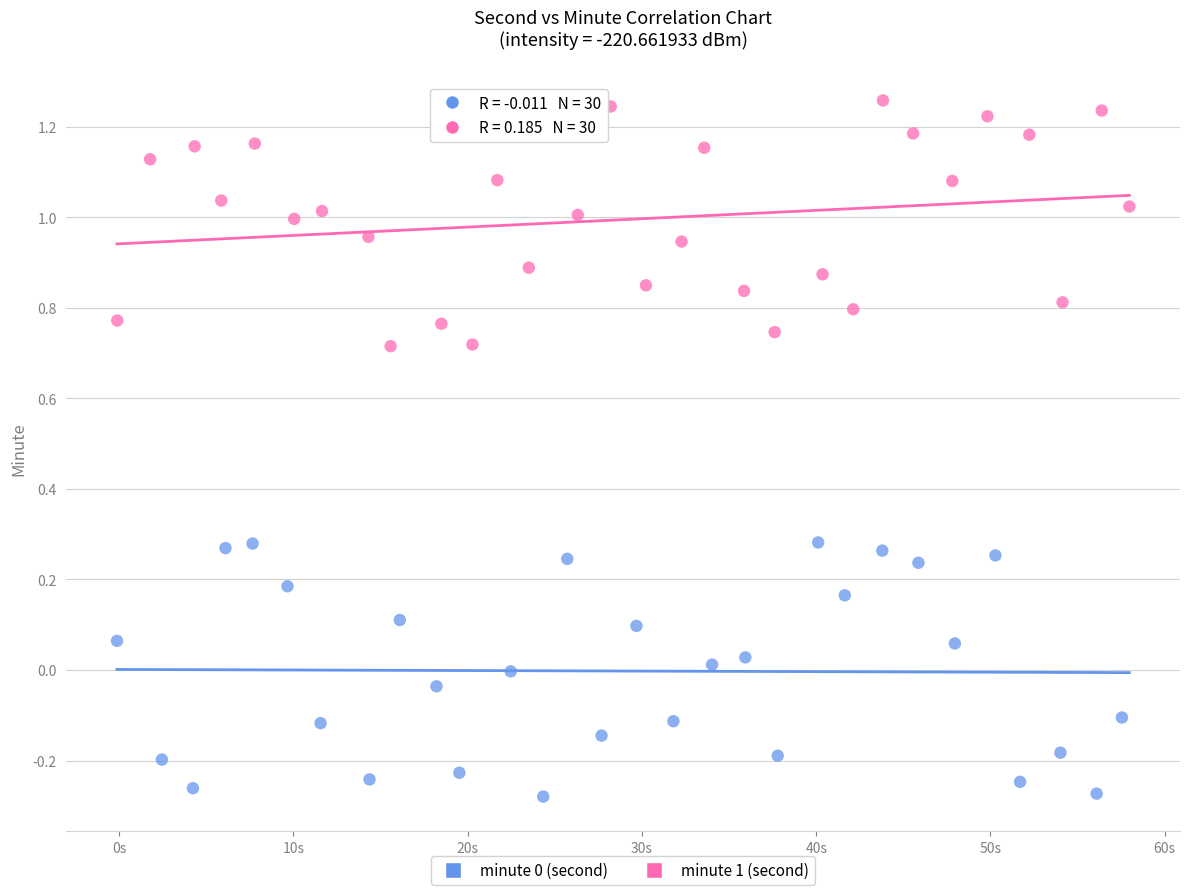

Which series reaches the maximum Y coordinate?

minute 1 (second)